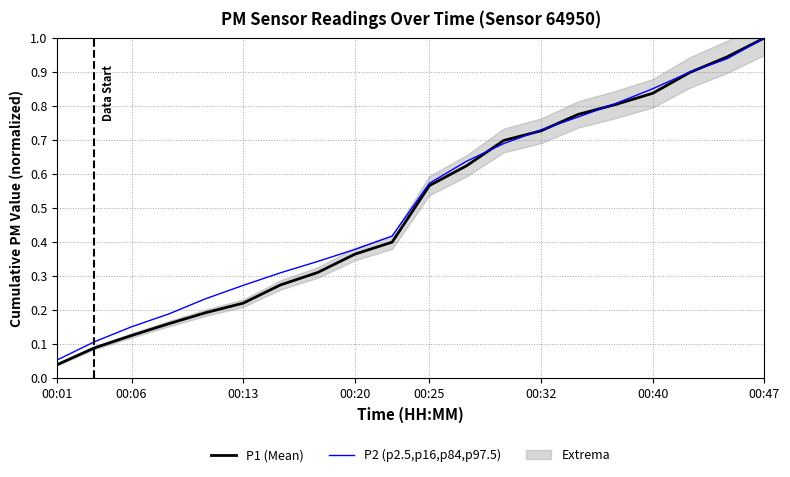

At which label does P1 (Mean) reach its minimum?

00:01